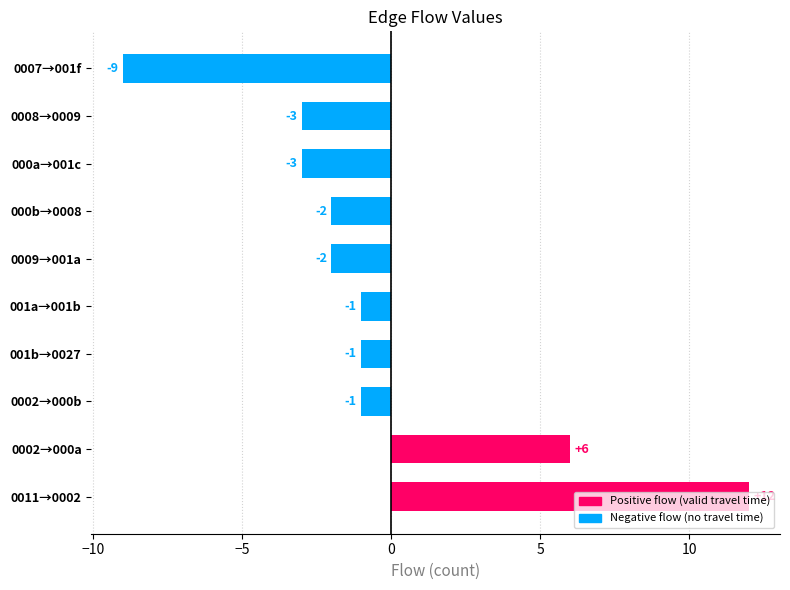

What is the sum of all values?

-4